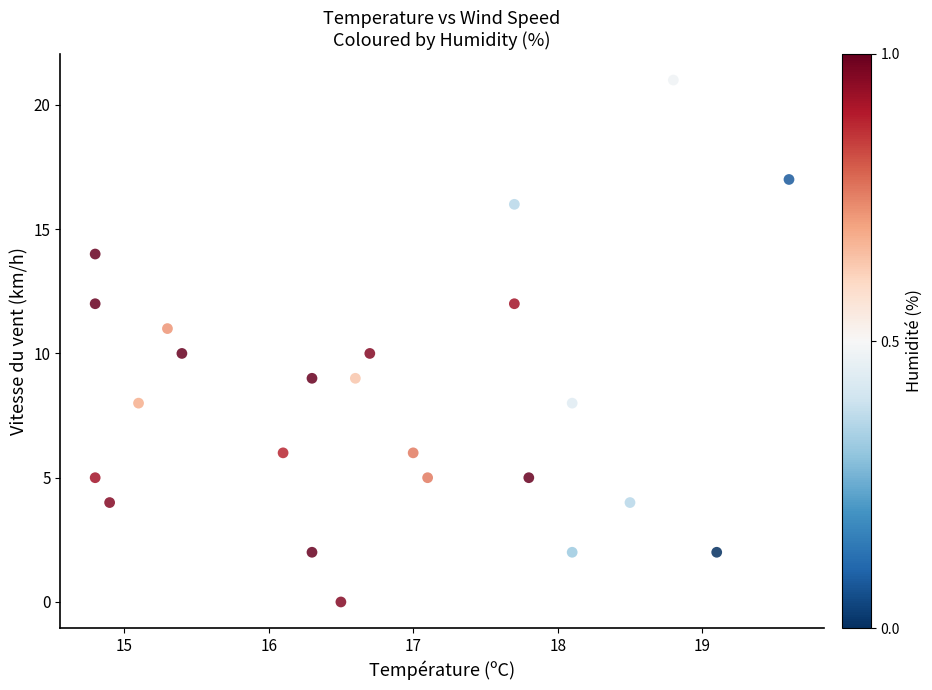

What is the range of Y values (max minus min)?

21